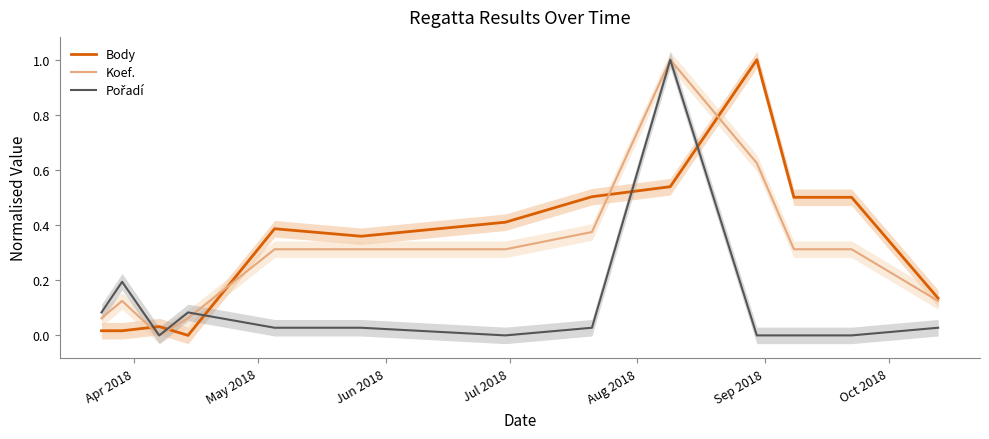

What is the value of the Pořadí point at the 4th from the left?

0.1